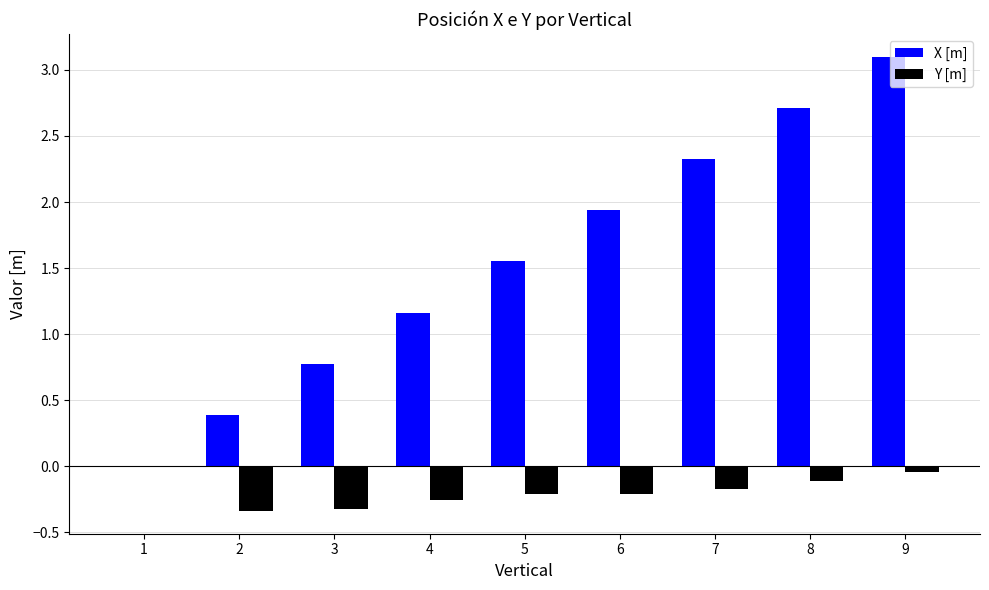

What is the greatest value displayed?

3.1